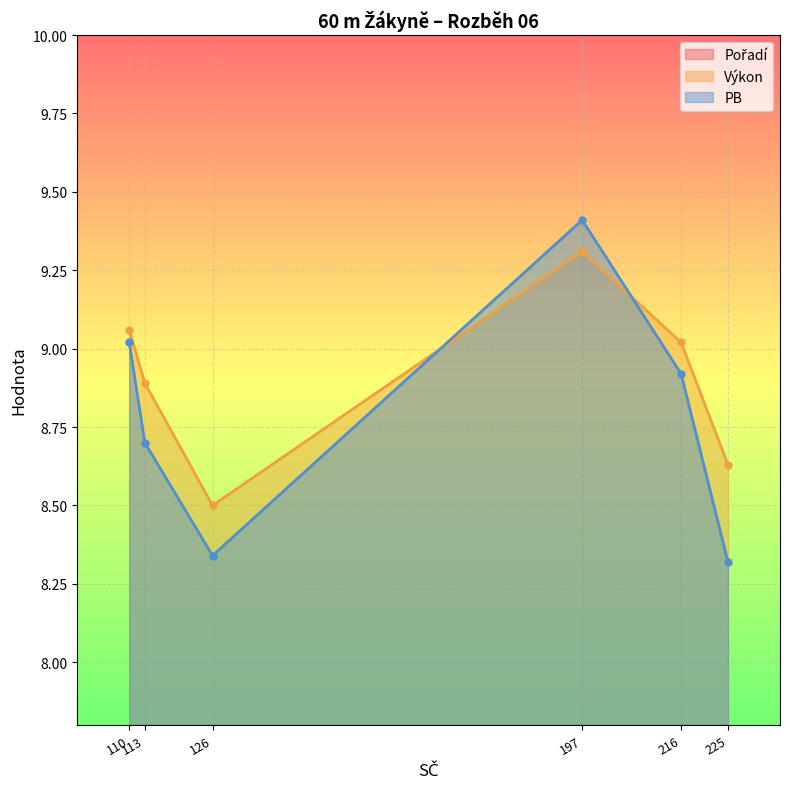

Which category has the lowest value in the Výkon series?

126